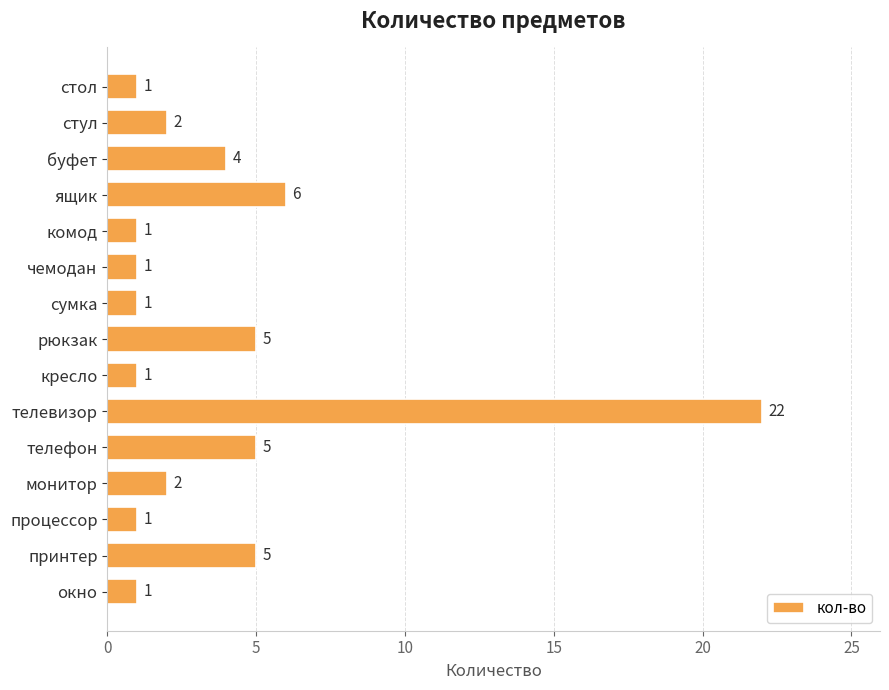

What is the value of the 3rd bar from the top?

4